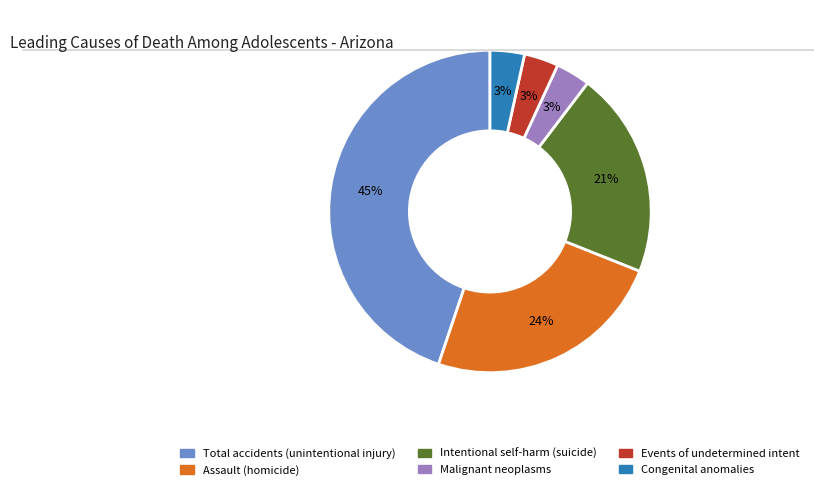

Does Total accidents (unintentional injury) account for over 50% of the chart?

No